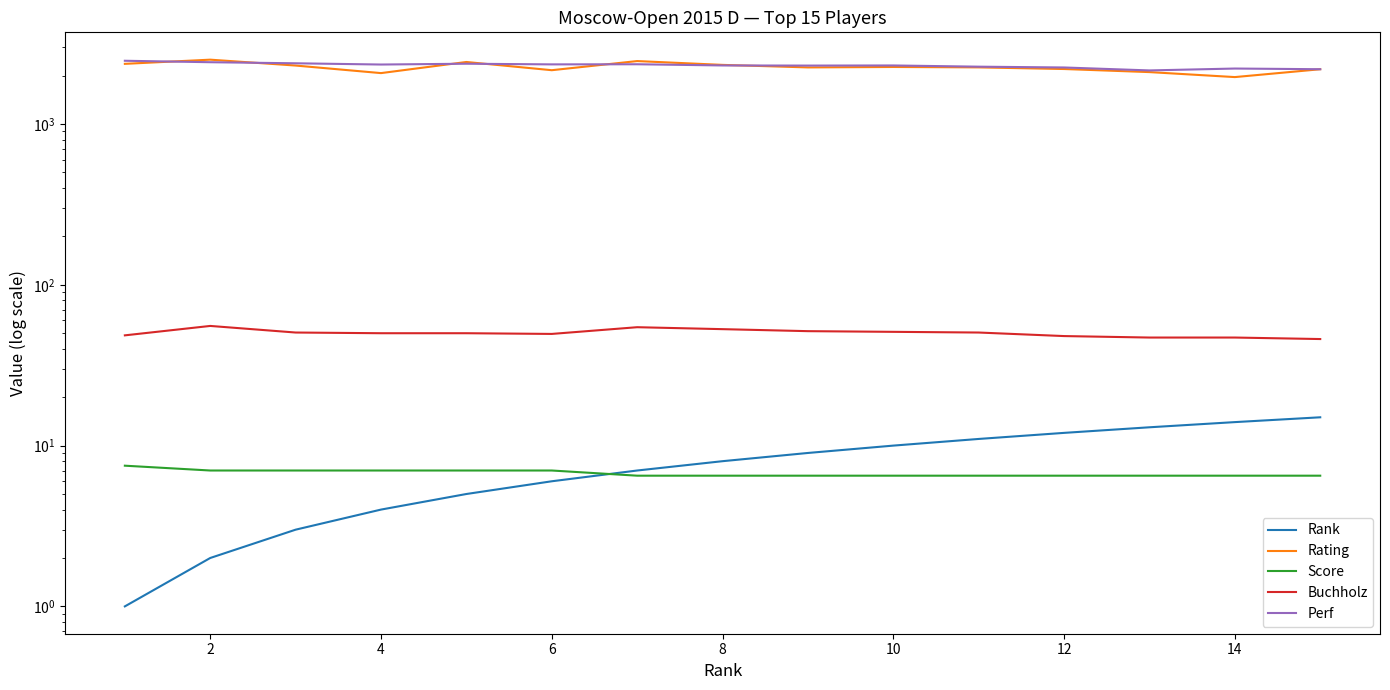

The Buchholz series shows 49.5 at 6. True or false?

True